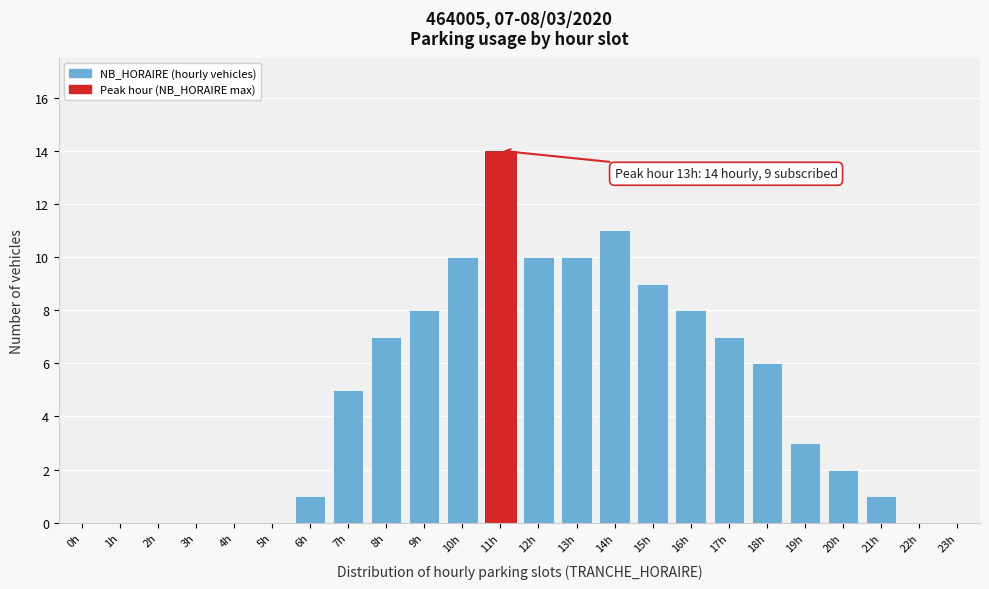

Reading right to left, what are all the values shown in this chart?

23h=0	22h=0	21h=1	20h=2	19h=3	18h=6	17h=7	16h=8	15h=9	14h=11	13h=10	12h=10	11h=14	10h=10	9h=8	8h=7	7h=5	6h=1	5h=0	4h=0	3h=0	2h=0	1h=0	0h=0